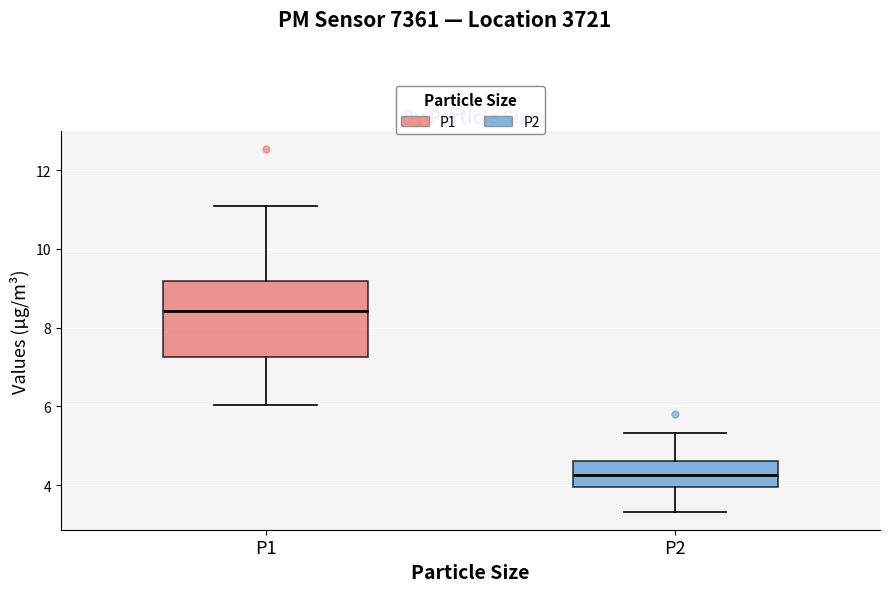

Reading left to right, transcribe this box plot: for each box, give where its median line is, the range the box spans, and where its two whiskers end, as read against the y-axis. The values are not printed on the chart, so give them approximately, as read against the axis.

P1: median 8.4, box 7.2 to 9.2, whiskers 6.0 to 11.2
P2: median 4.2, box 4.0 to 4.6, whiskers 3.4 to 5.4